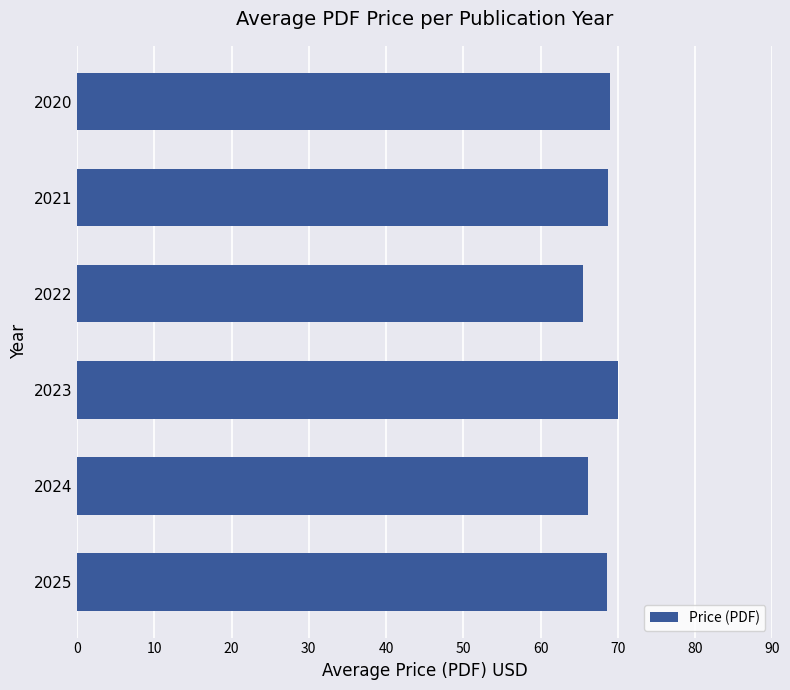

Does the chart contain any negative values?

No